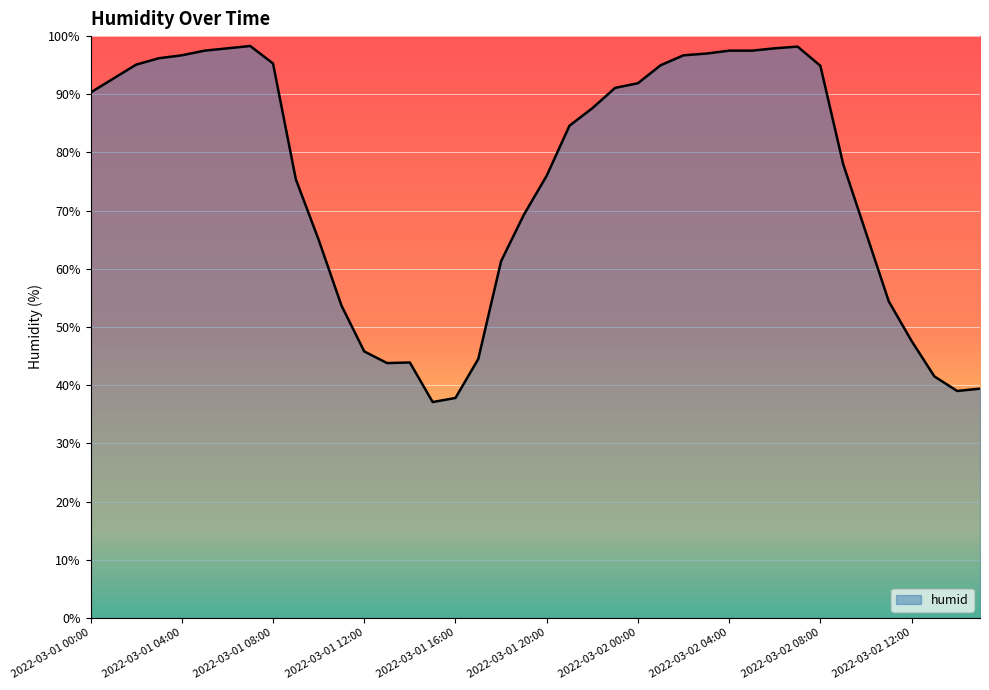

What is the greatest value displayed?

98.3